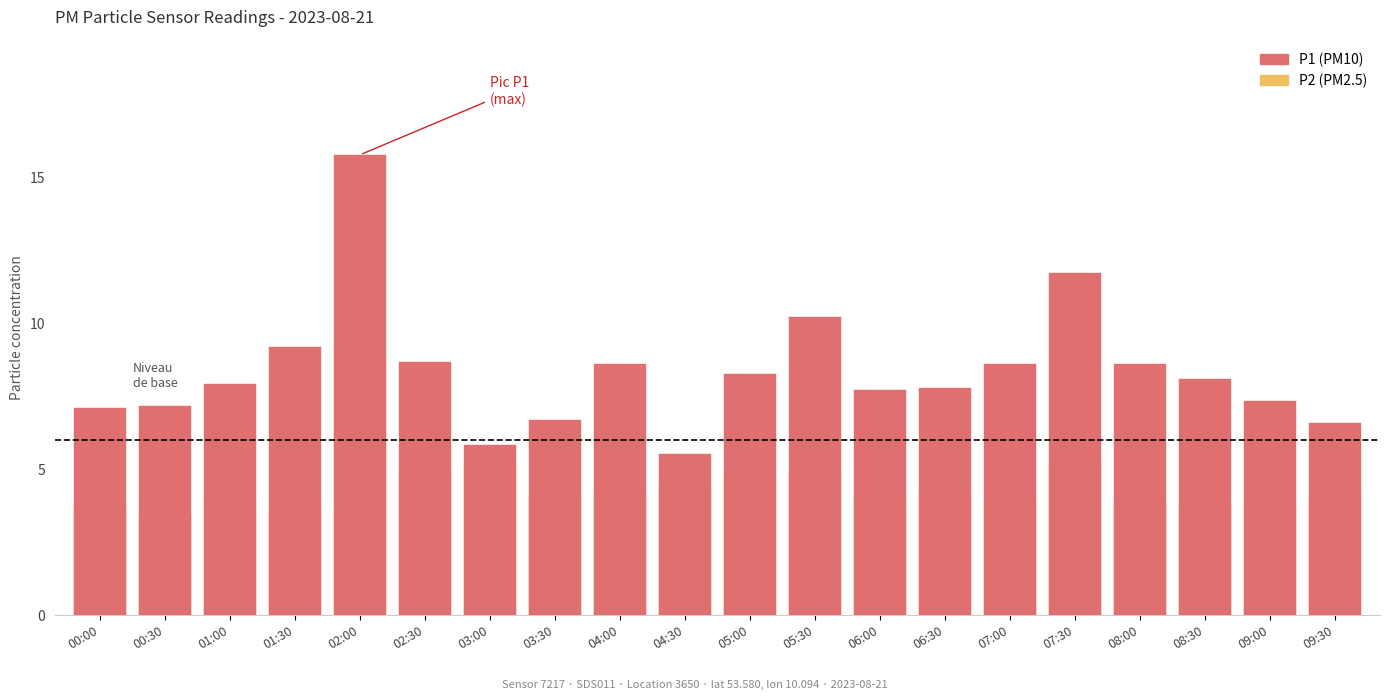

Reading right to left, transcribe all the data shown in this chart.

P2: 4.2	3.7	3.8	3.9	5.2	3.9	4.2	4.0	4.8	4.7	4.4	4.2	4.1	5.2	4.9	6.3	3.6	3.9	3.4	3.7
P1: 6.6	7.3	8.1	8.6	11.7	8.6	7.8	7.7	10.2	8.3	5.5	8.6	6.7	5.8	8.7	15.8	9.2	7.9	7.2	7.1